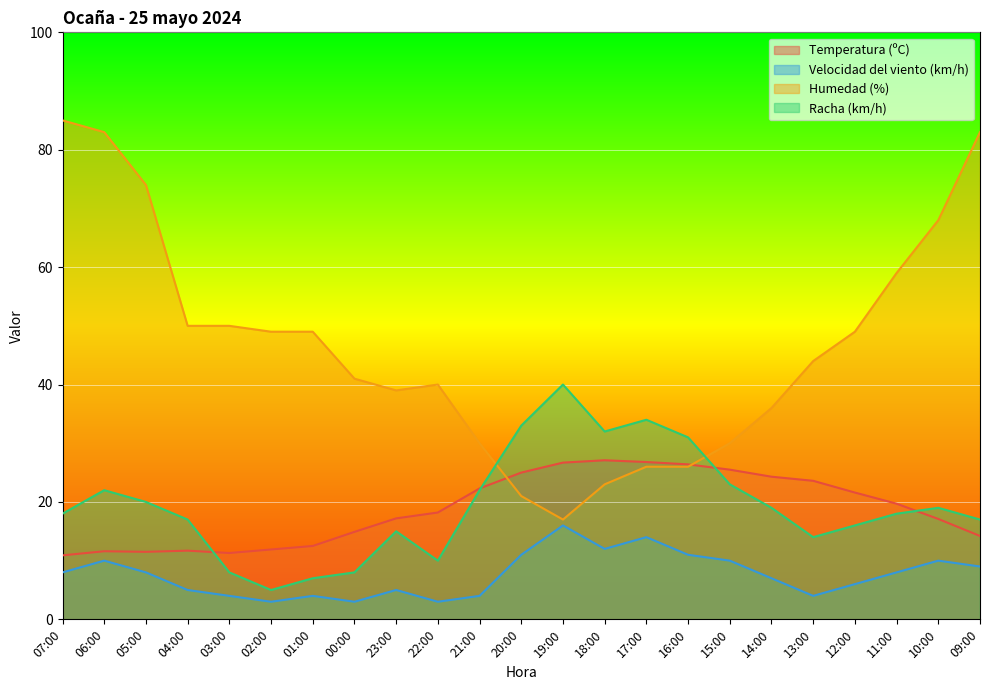

What is the maximum value shown in the chart?

85.0